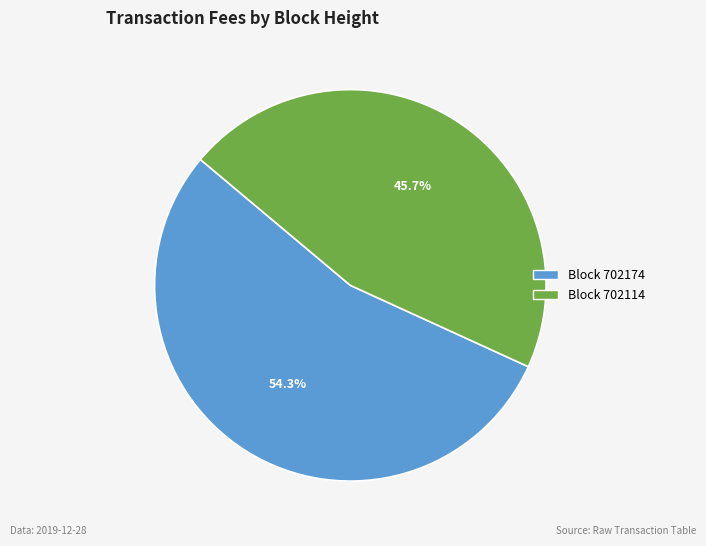

Is the sum of Block 702174 and Block 702114 greater than half?

Yes